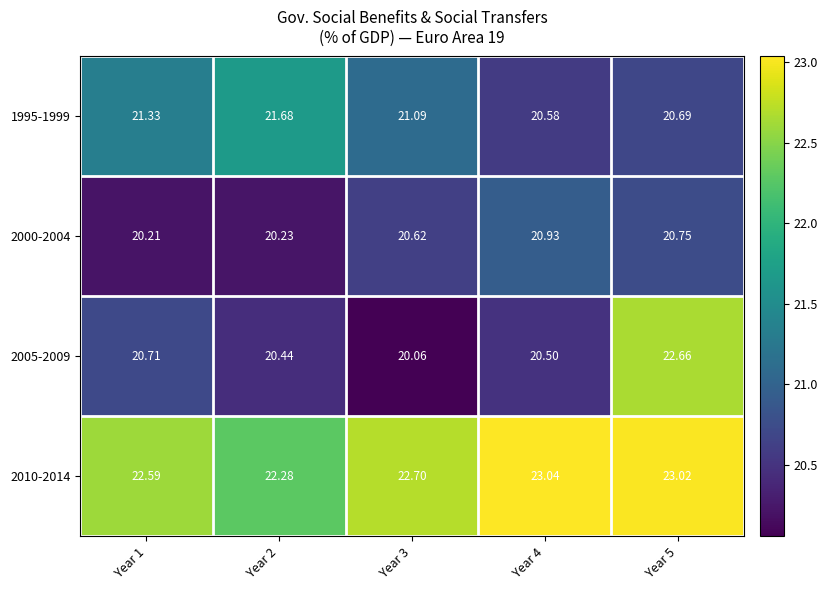

Which series has the largest total across all categories?

2010-2014